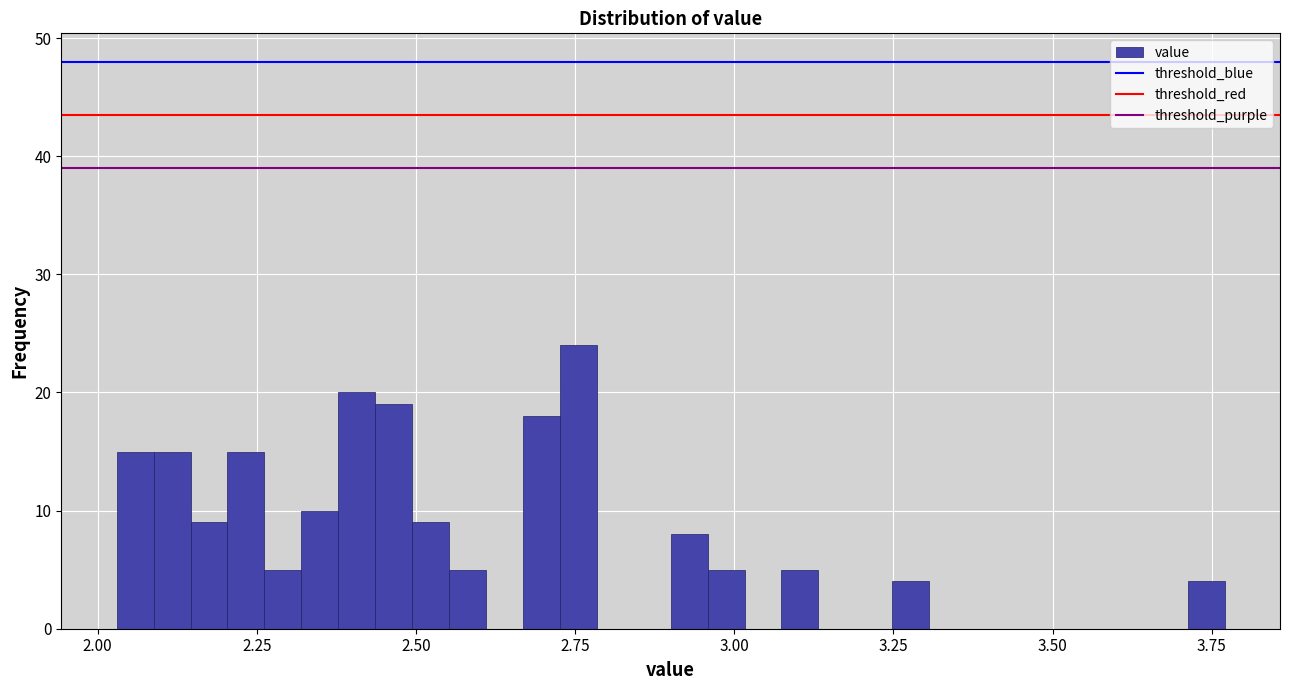

Read against the x-axis, roughly where is the centre of the tallest bar?

2.75